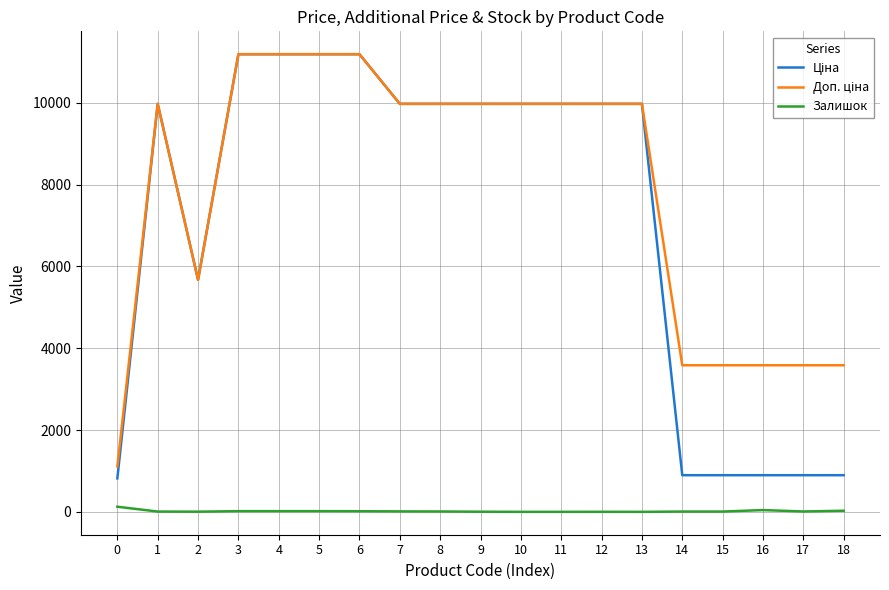

What is the maximum value shown in the chart?

11188.2